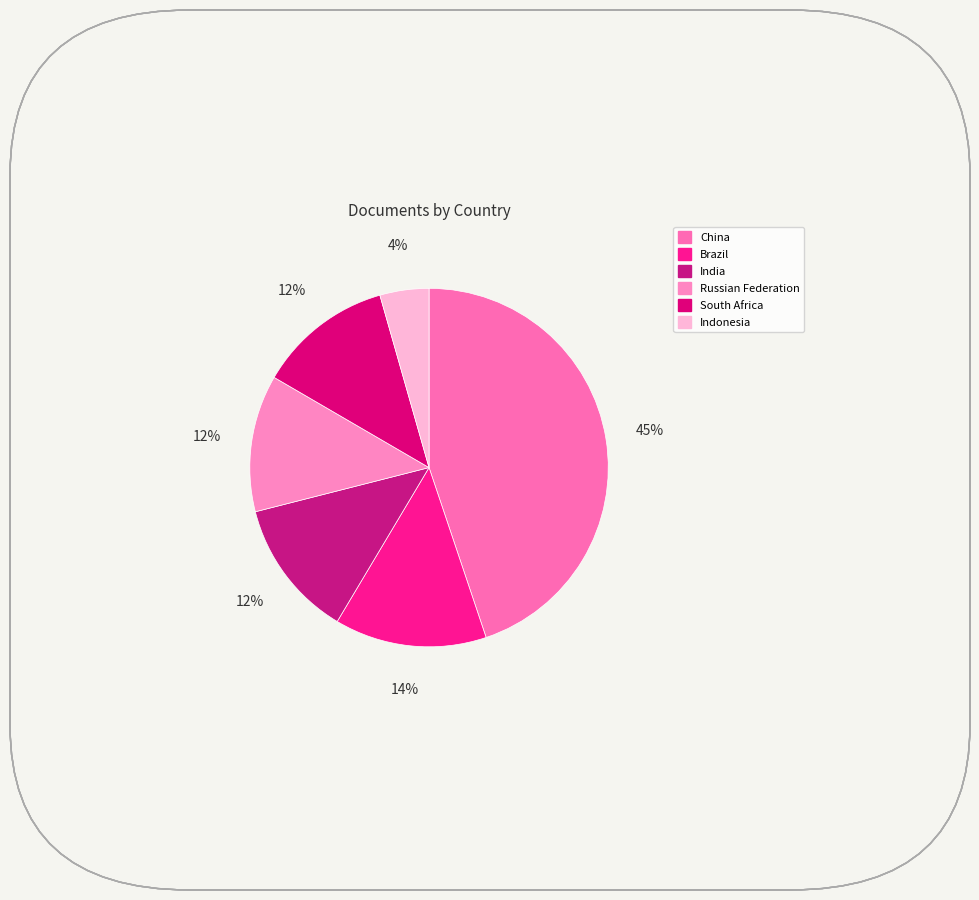

How many segments does this pie chart have?

6